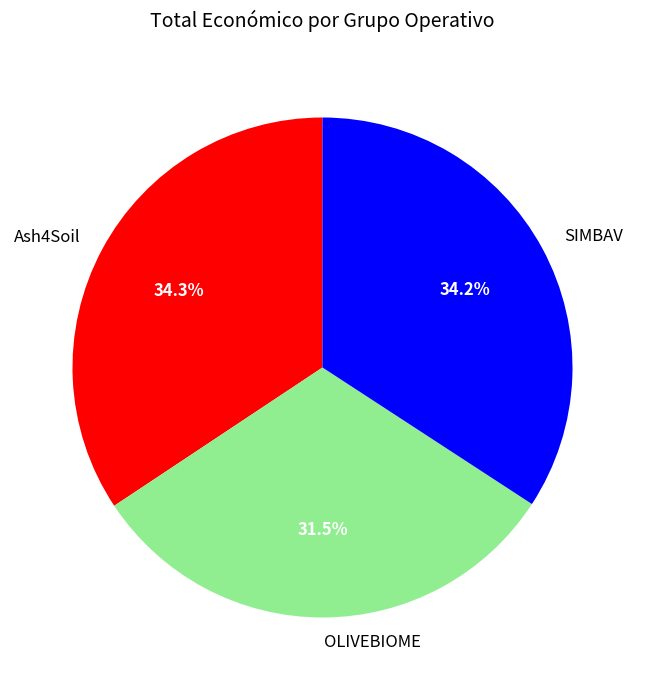

Which slice is the smallest?

OLIVEBIOME